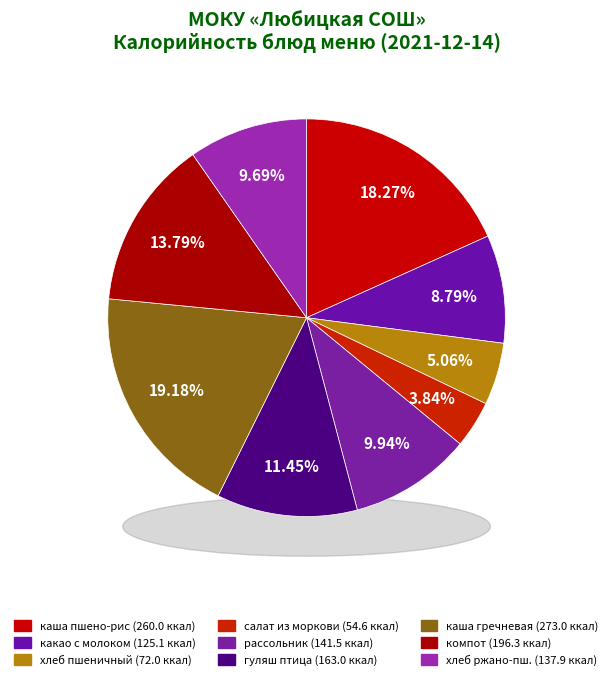

True or false: салат из моркови accounts for 4% of the total.

True